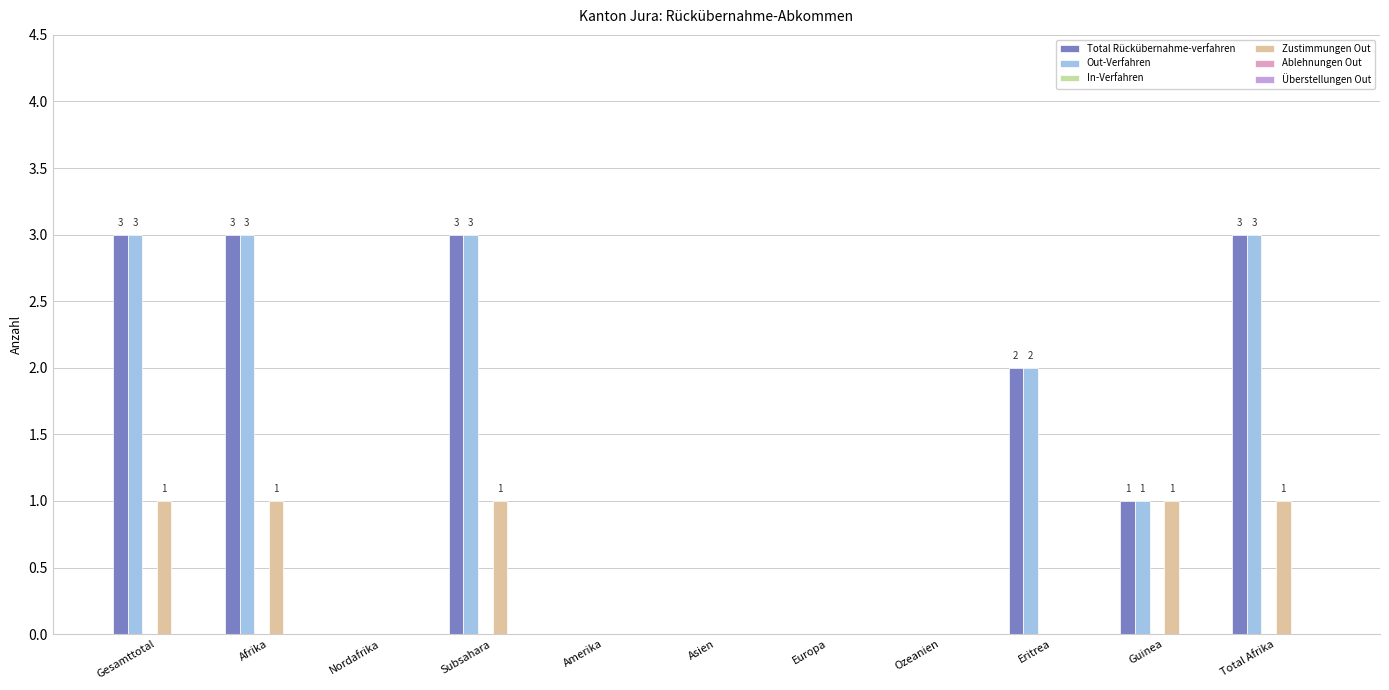

What is the label of the 10th bar from the right?

Afrika